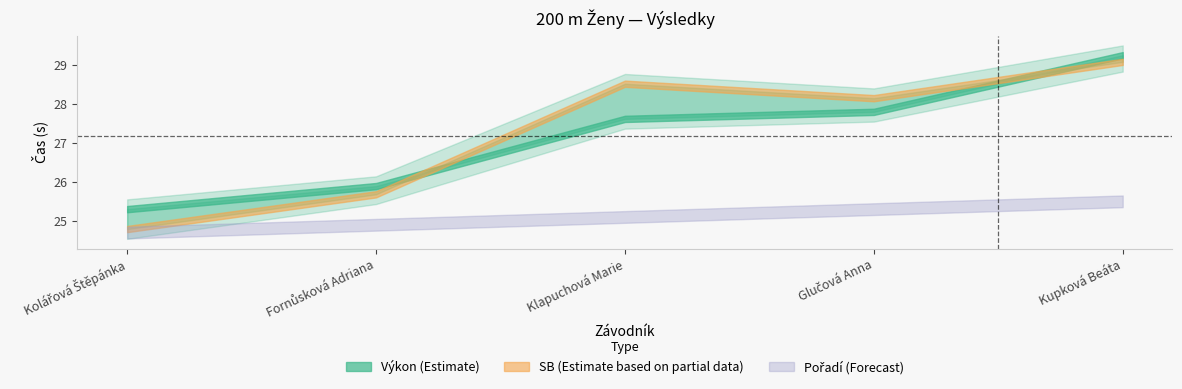

What is the label of the 5th point from the right?

Kolářová Štěpánka